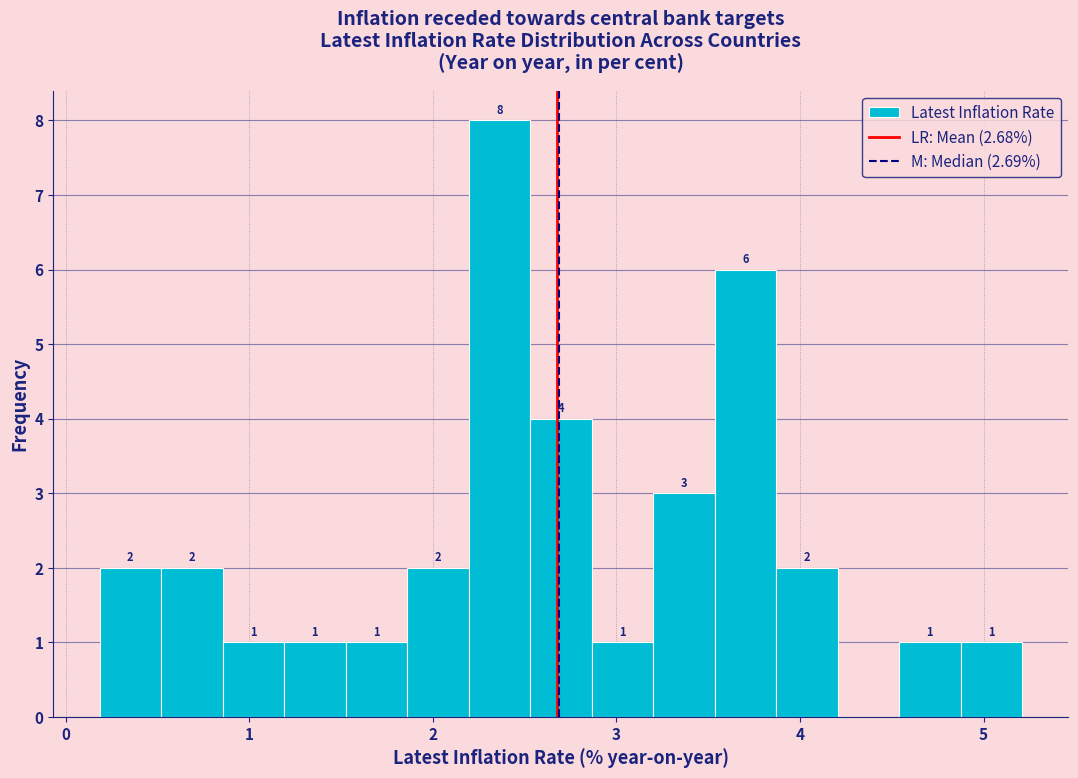

Around what value on the x-axis is the tallest bar? Give the approximate position of its centre, as read against the axis.

2.4